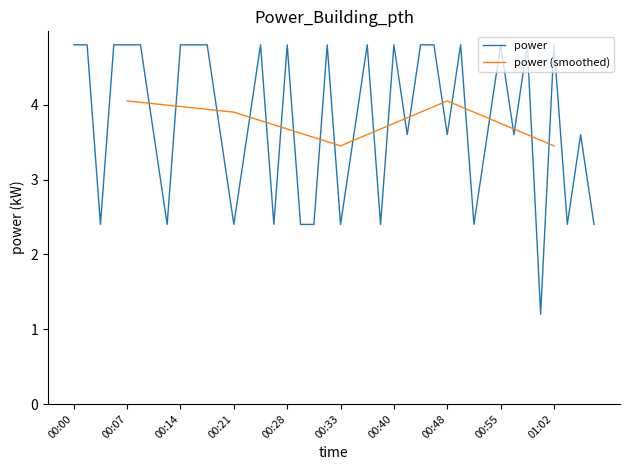

Is this an area chart (filled region under the line)?

No